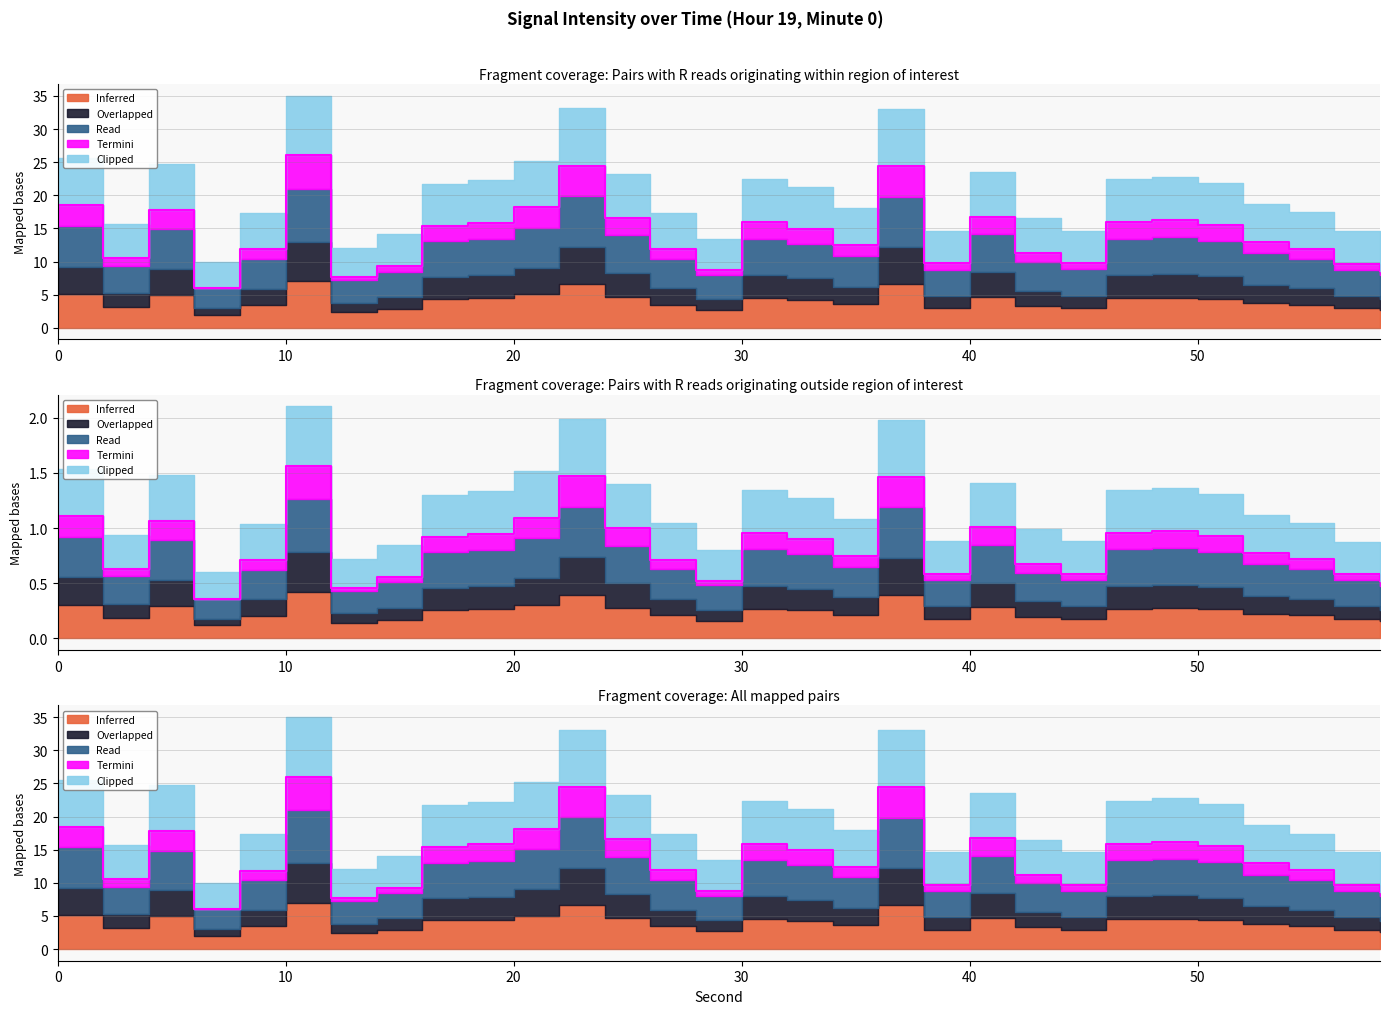

Which category has the lowest value across all series?

6